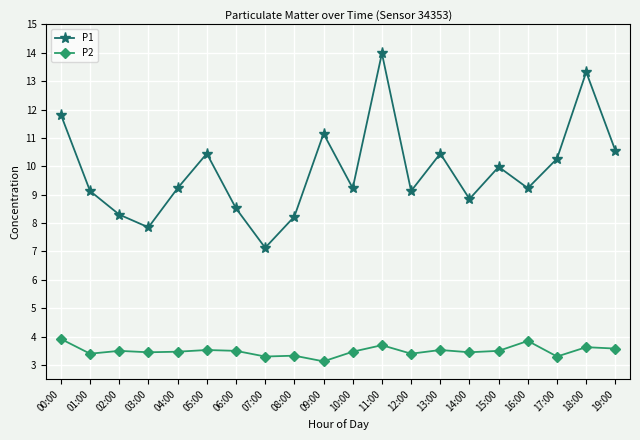

What is the minimum value shown in the chart?

3.1